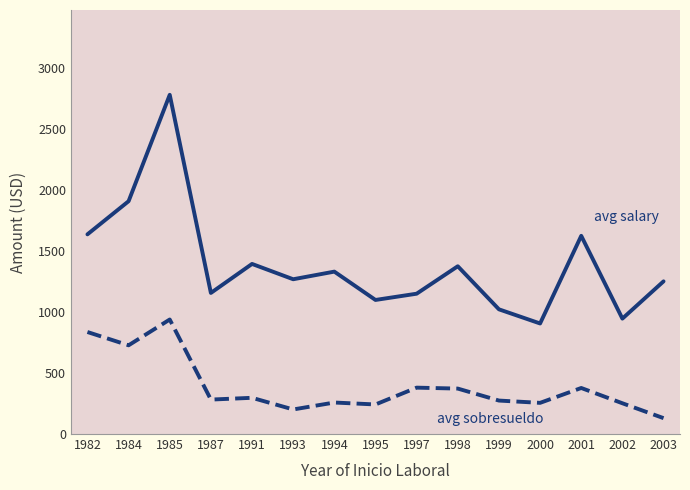

What is the total value across all series at 1982?

2472.5